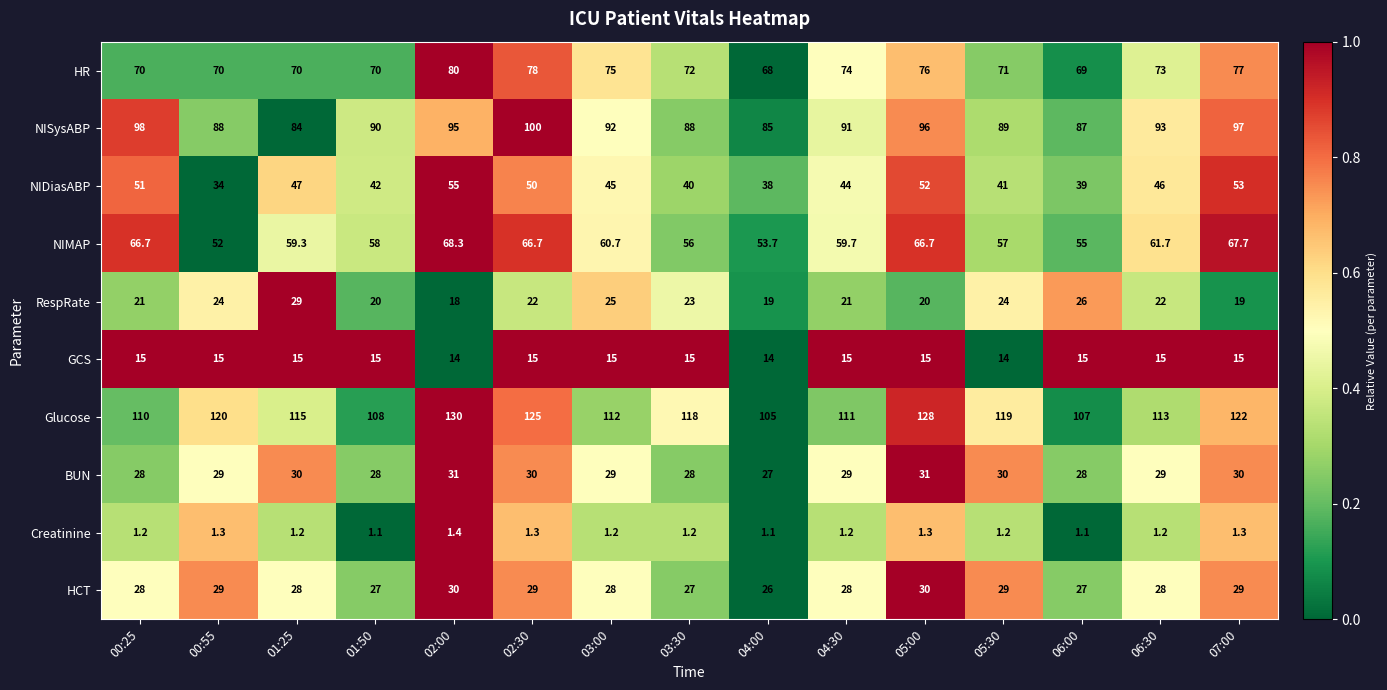

What is the difference between the highest and lowest values at 01:25?

113.8